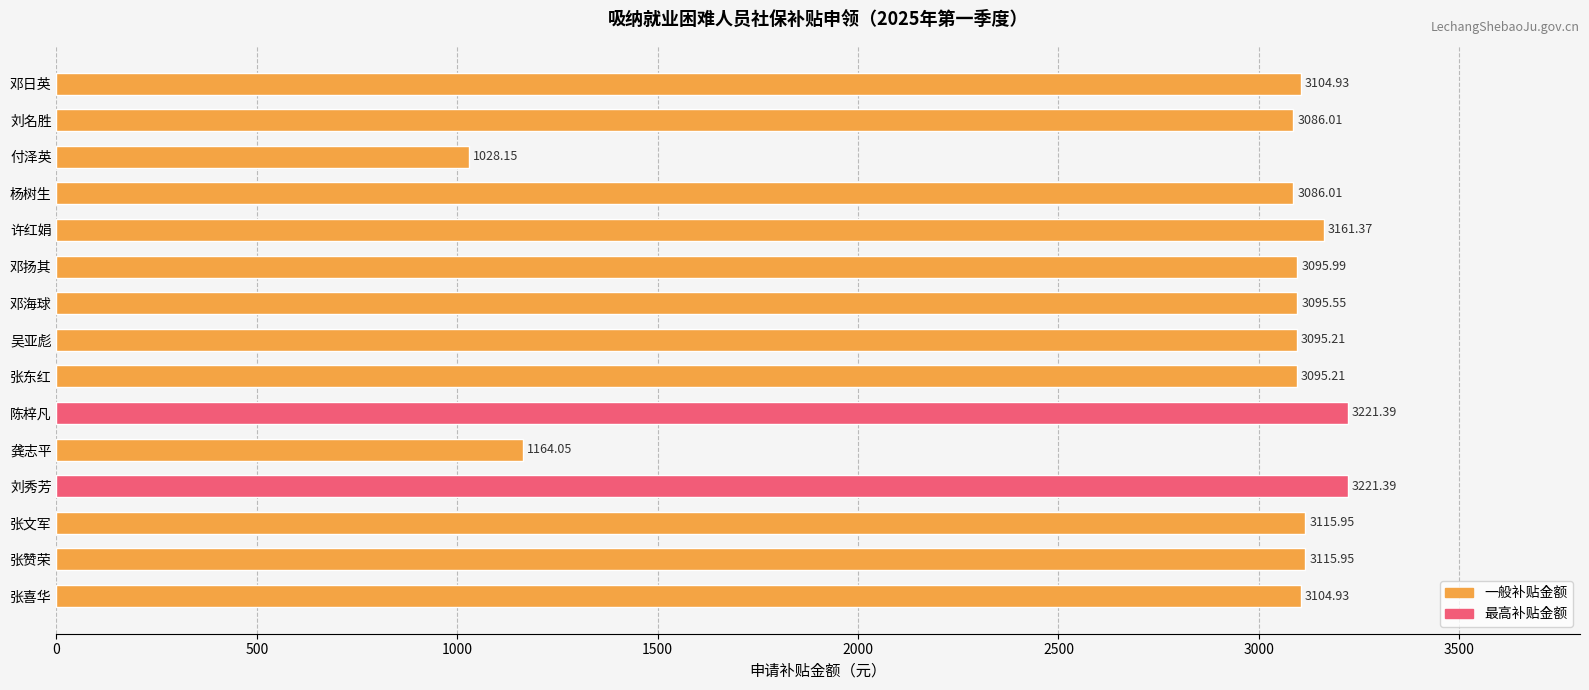

What is the sum of the values at 刘名胜 and 张东红?

6181.2